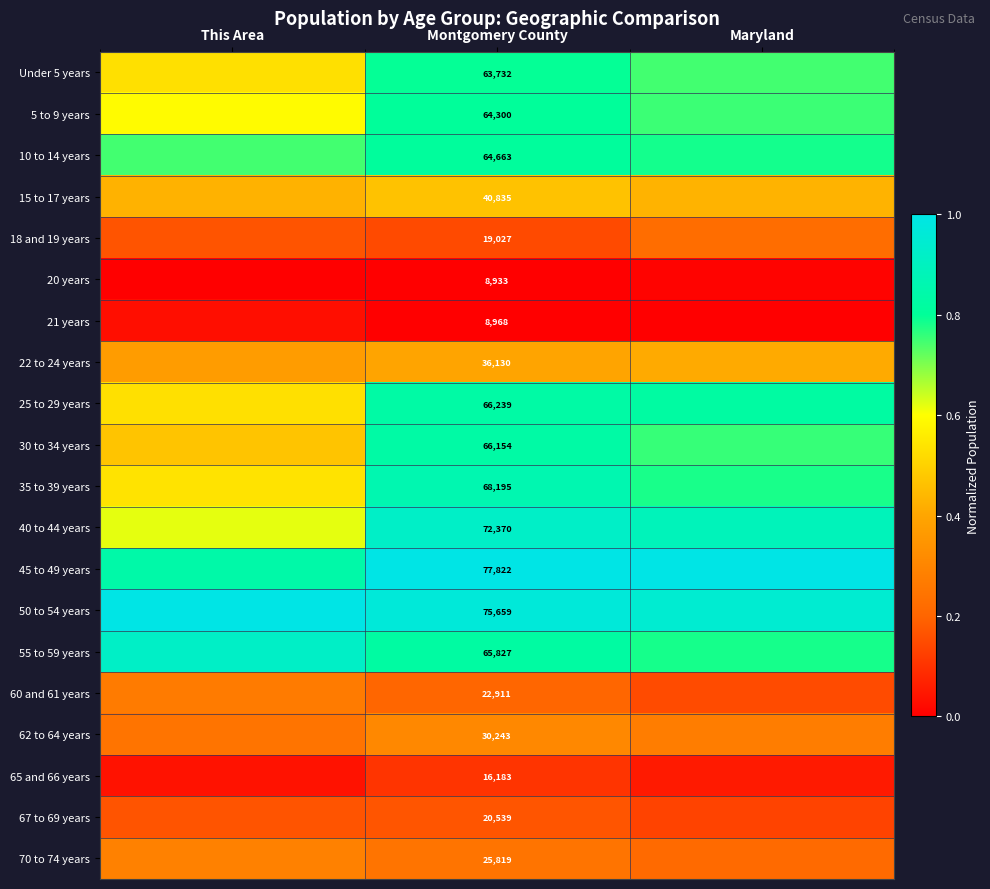

List the series in order of their peak value, highest first.

45 to 49 years, 50 to 54 years, 40 to 44 years, 55 to 59 years, 35 to 39 years, 25 to 29 years, 30 to 34 years, 10 to 14 years, 5 to 9 years, Under 5 years, 15 to 17 years, 22 to 24 years, 62 to 64 years, 70 to 74 years, 60 and 61 years, 18 and 19 years, 67 to 69 years, 65 and 66 years, 21 years, 20 years